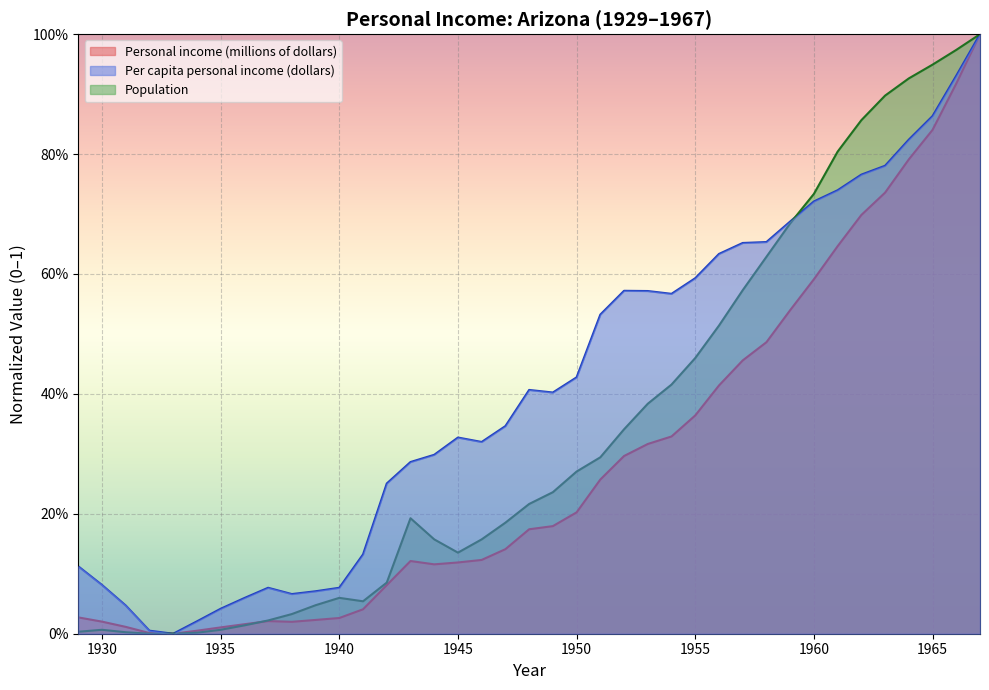

How many interior local valleys does the Personal income (millions of dollars) series have?

3